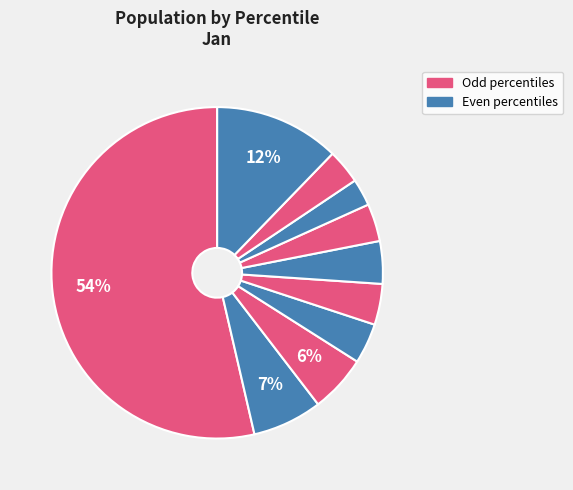

To the nearest percent, what is the average slice percentage?

10%